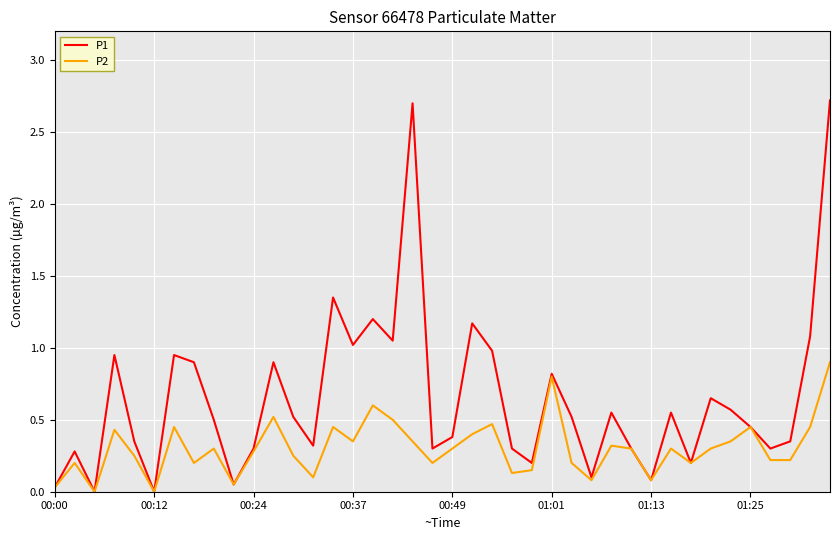

Which series has the widest spread of values?

P1